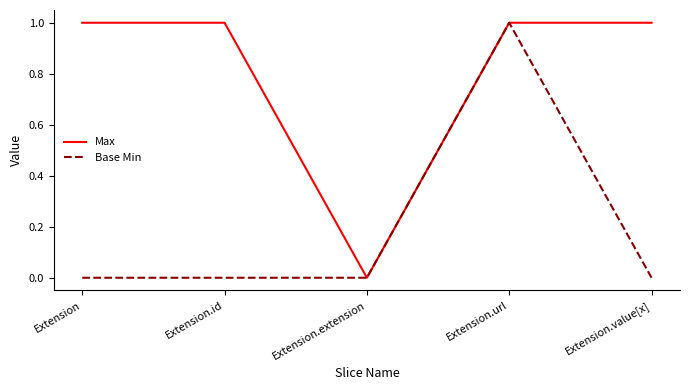

What is the highest value of the Base Min series?

1